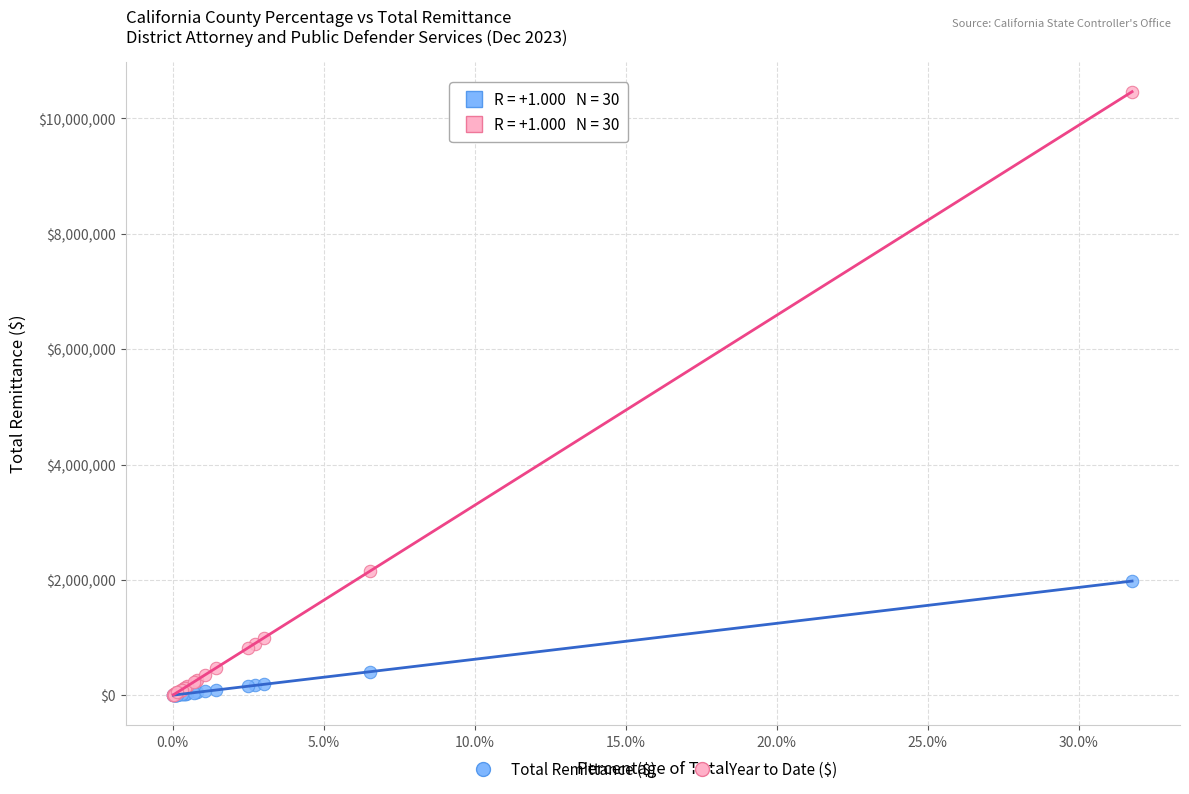

What are all the series names shown in the legend?

Total Remittance ($), Year to Date ($)